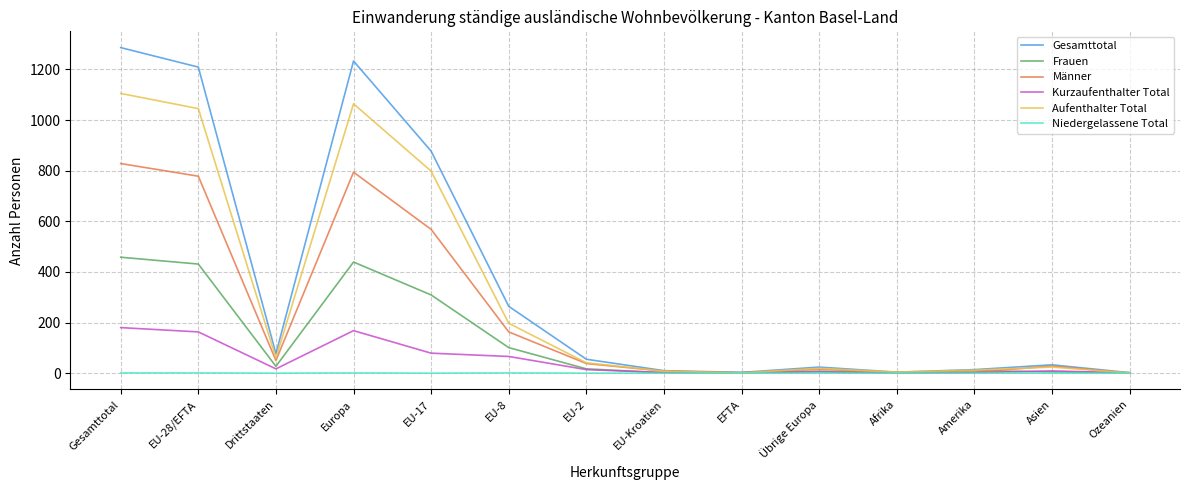

What is the difference between the maximum and minimum values in the Kurzaufenthalter Total series?

180